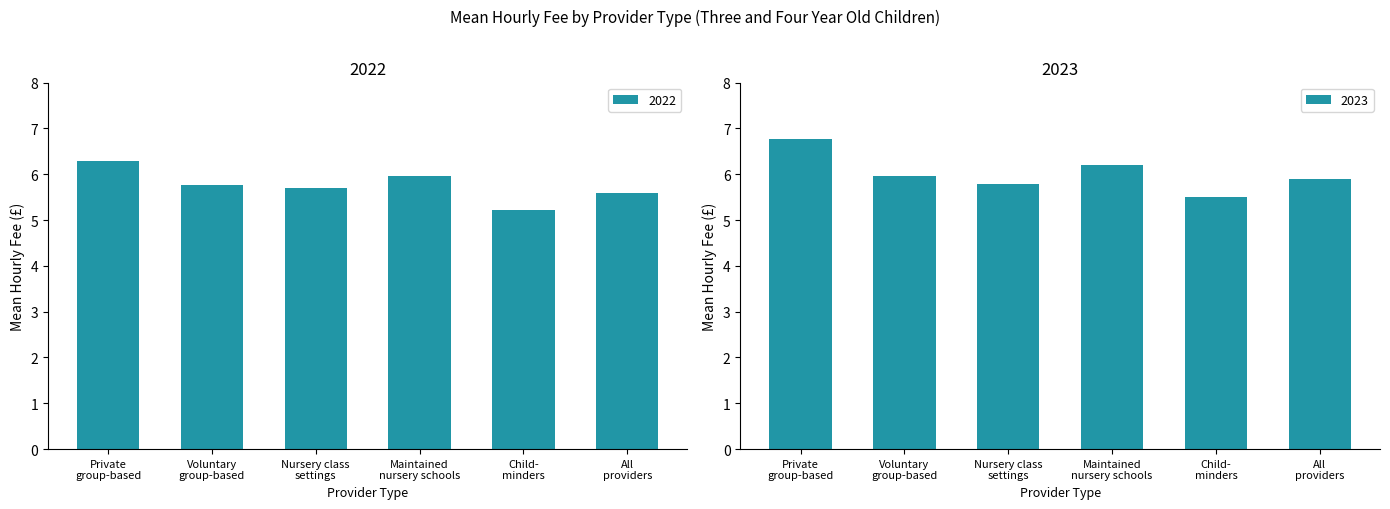

Reading left to right, what are all the values shown in this chart?

2022: 6.3	5.8	5.7	6.0	5.2	5.6
2023: 6.8	6.0	5.8	6.2	5.5	5.9